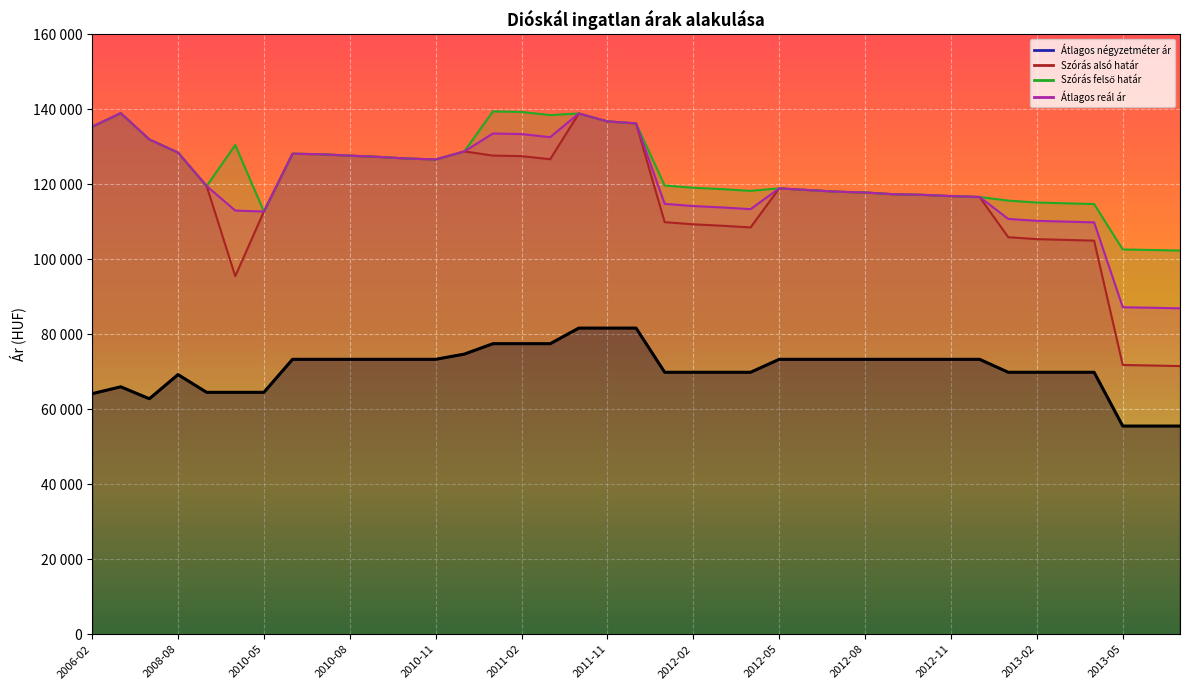

Where does the Szórás felső határ series first go above 119566?

2006-02